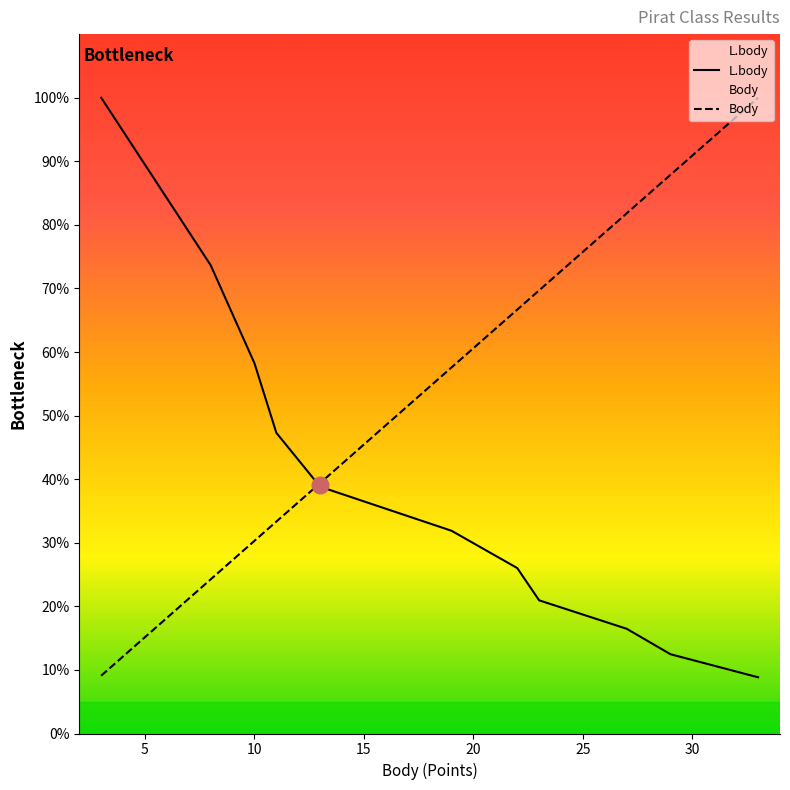

Does the chart display data point markers on the line(s)?

No